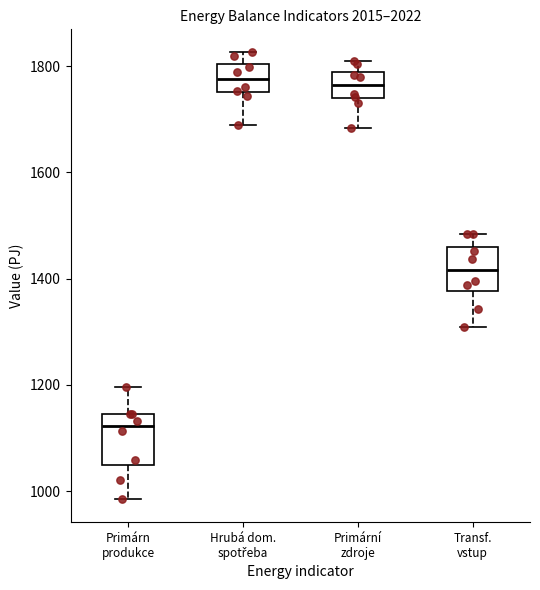

Reading left to right, transcribe this box plot: for each box, give where its median line is, the range the box spans, and where its two whiskers end, as read against the y-axis. The values are not printed on the chart, so give them approximately, as read against the axis.

Primárn produkce: median 1120, box 1040 to 1140, whiskers 980 to 1200
Hrubá dom. spotřeba: median 1780, box 1760 to 1800, whiskers 1680 to 1820
Primární zdroje: median 1760, box 1740 to 1780, whiskers 1680 to 1800
Transf. vstup: median 1420, box 1380 to 1460, whiskers 1300 to 1480